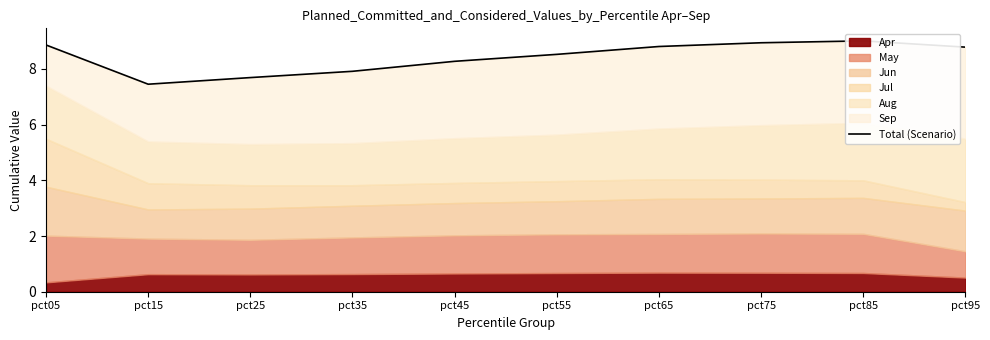

The chart shows a value of 8.9 at pct05. True or false?

True